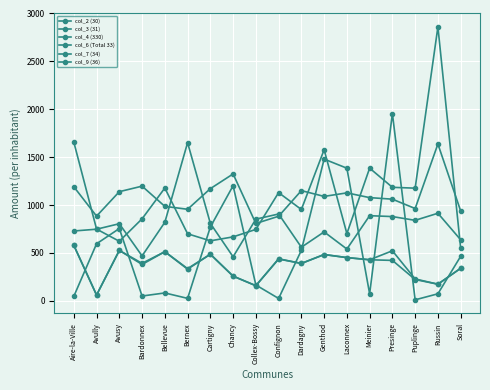

At which category does col_4 (330) reach its first local peak?

Avusy